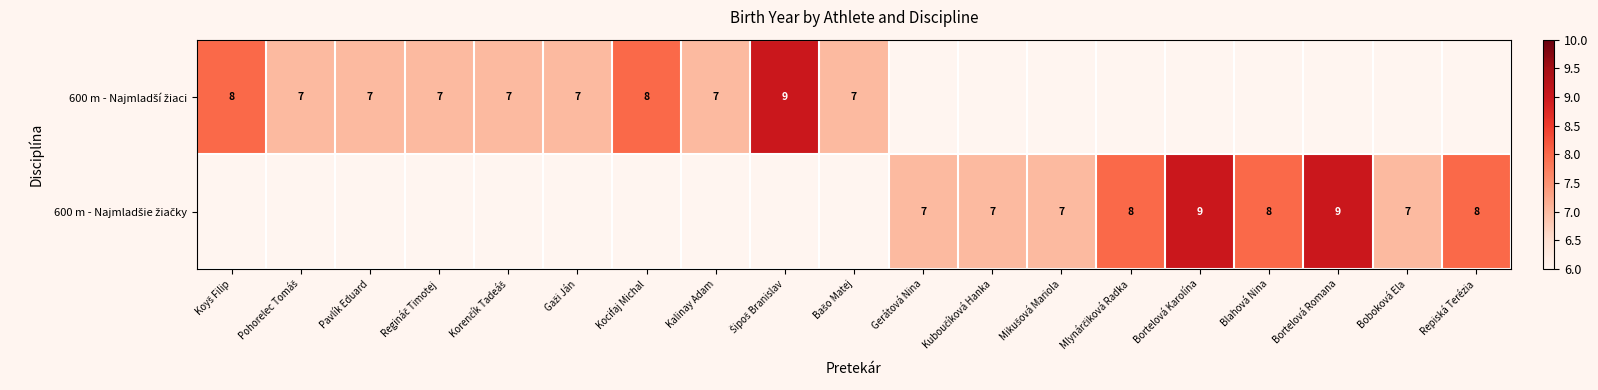

Between Koyš Filip and Šipoš Branislav, which is larger?

Šipoš Branislav